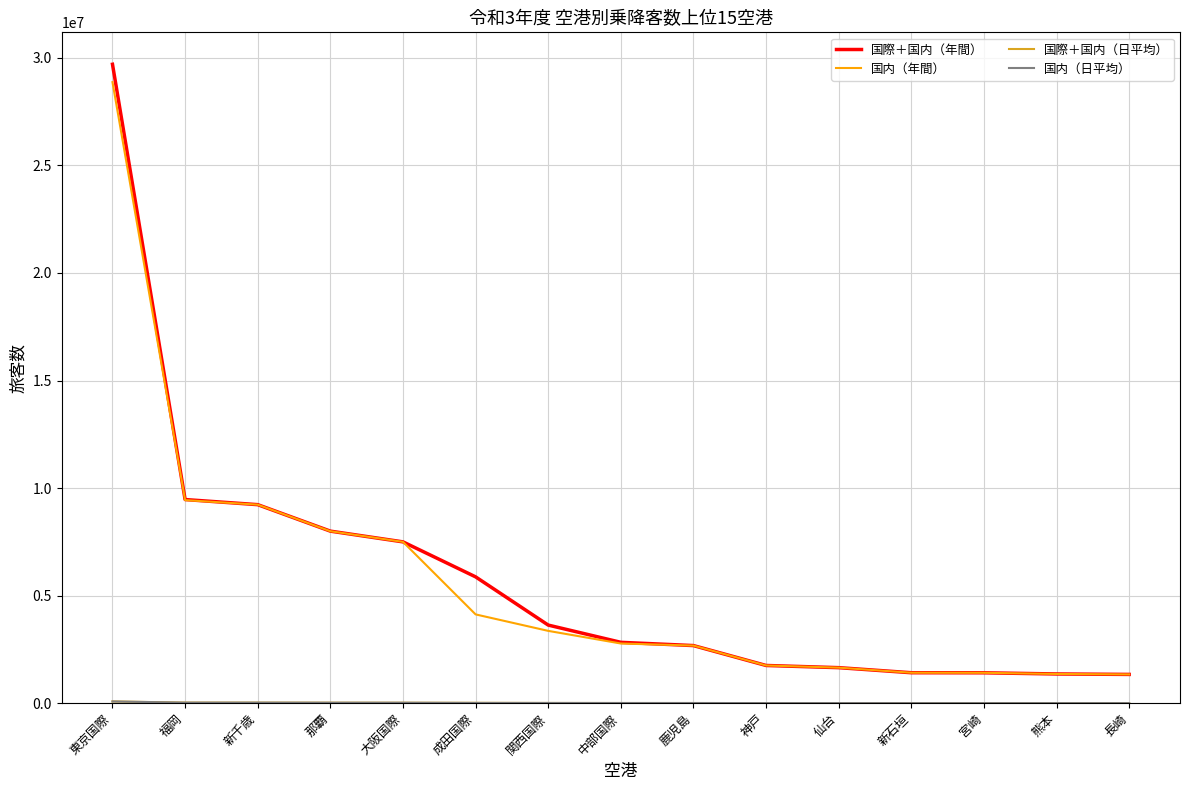

At which category is the sum across all series the highest?

東京国際